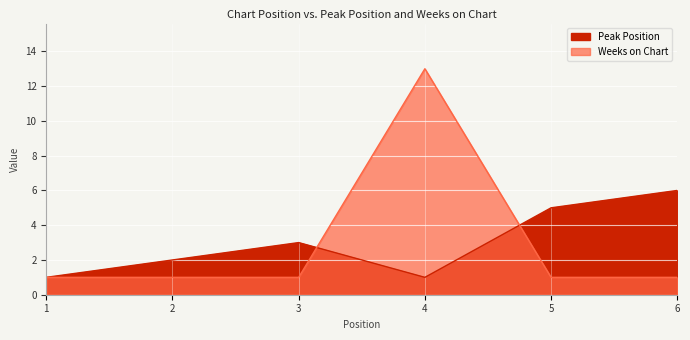

What is the difference between the maximum and minimum values in the Weeks on Chart series?

12